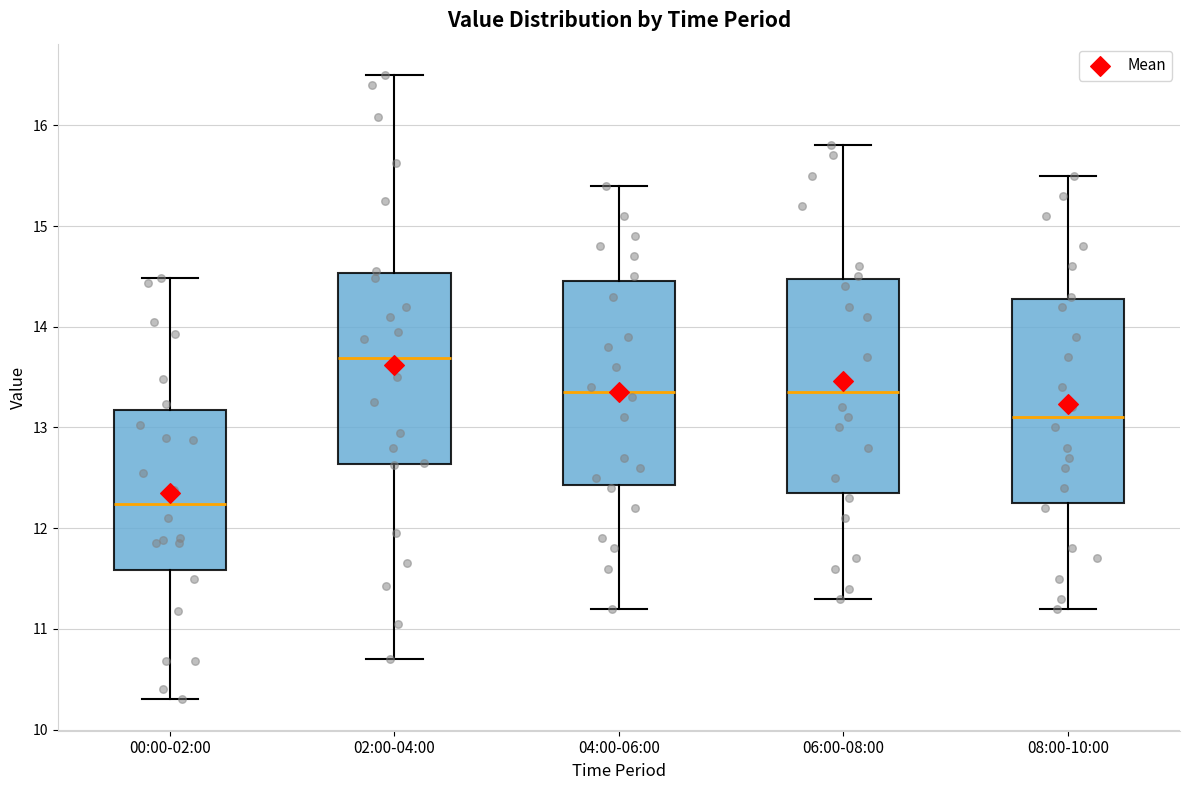

Which box's median line is the highest?

02:00-04:00